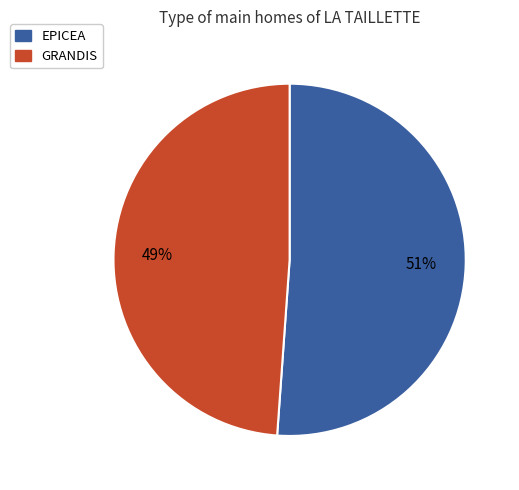

What percentage is the GRANDIS slice, to the nearest percent?

49%